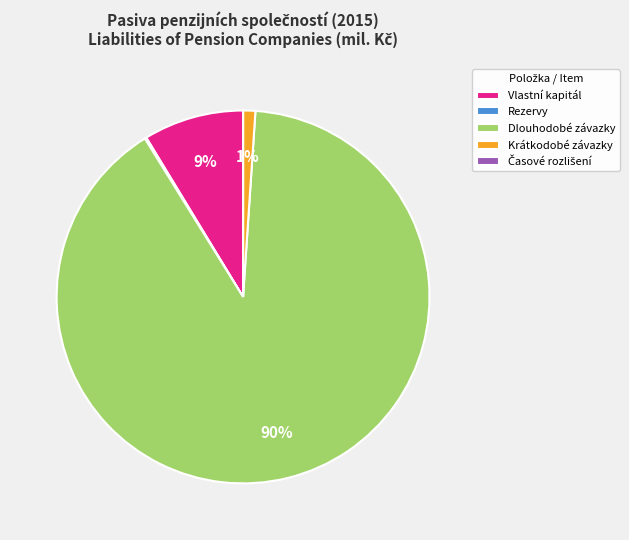

To the nearest percent, what is the average slice percentage?

20%